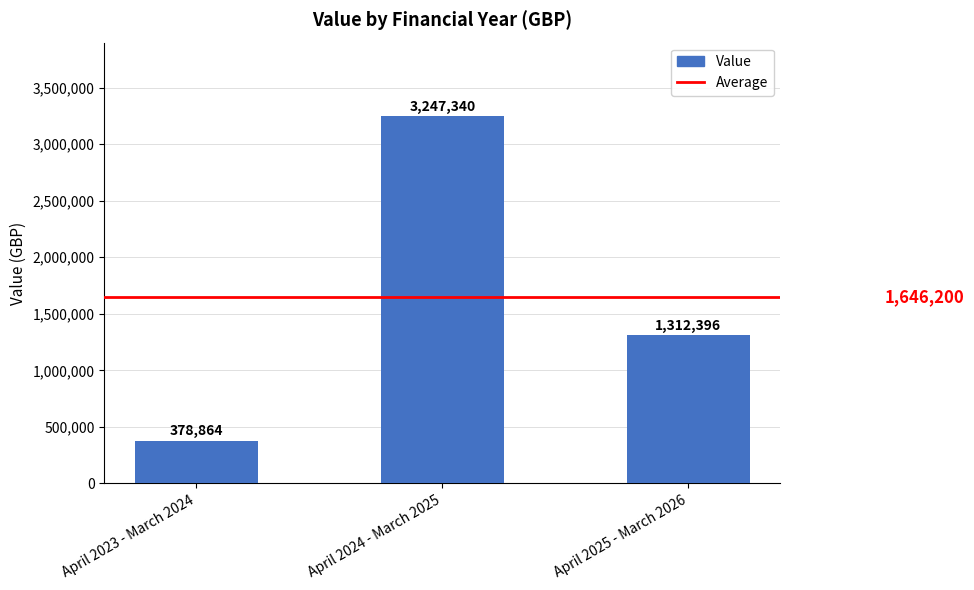

What is the value of the 1st bar from the left?

378864